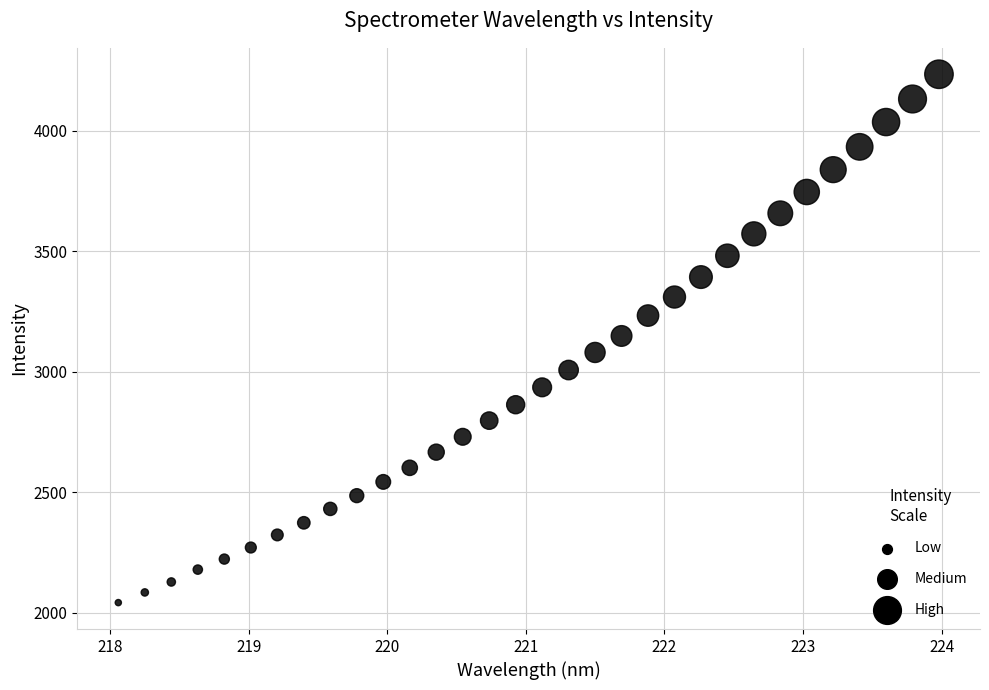

What is the range of Y values (max minus min)?

2191.2